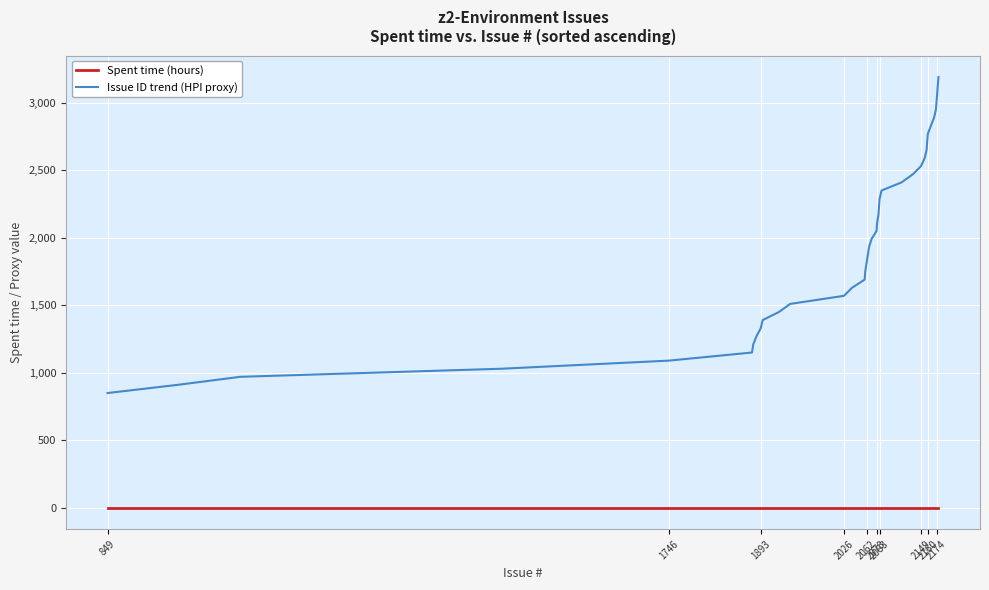

Is this an area chart (filled region under the line)?

No